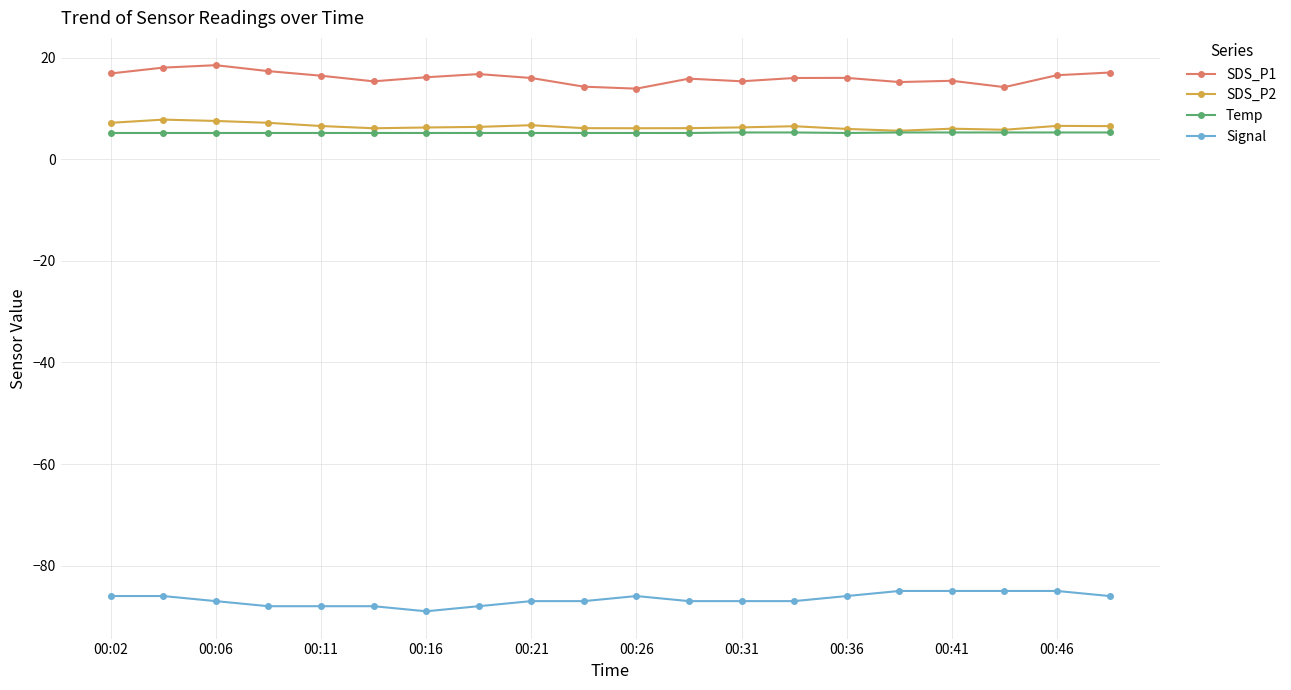

What are all the series names shown in the legend?

SDS_P1, SDS_P2, Temp, Signal